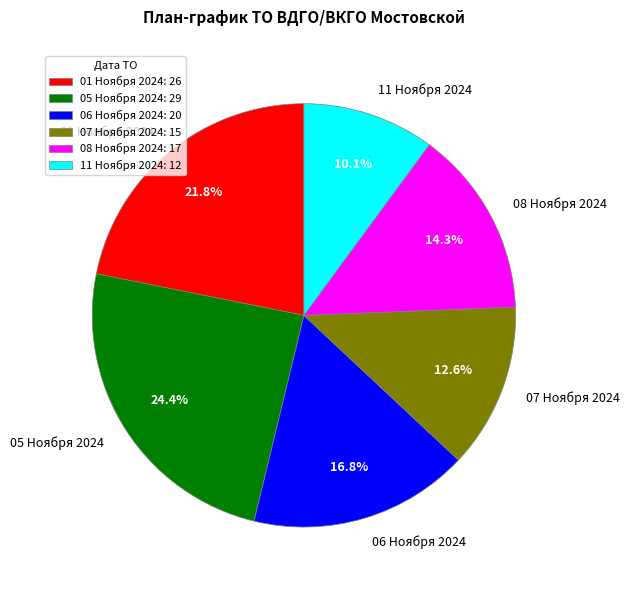

To the nearest percent, what portion does 05 Ноября 2024 represent?

24%